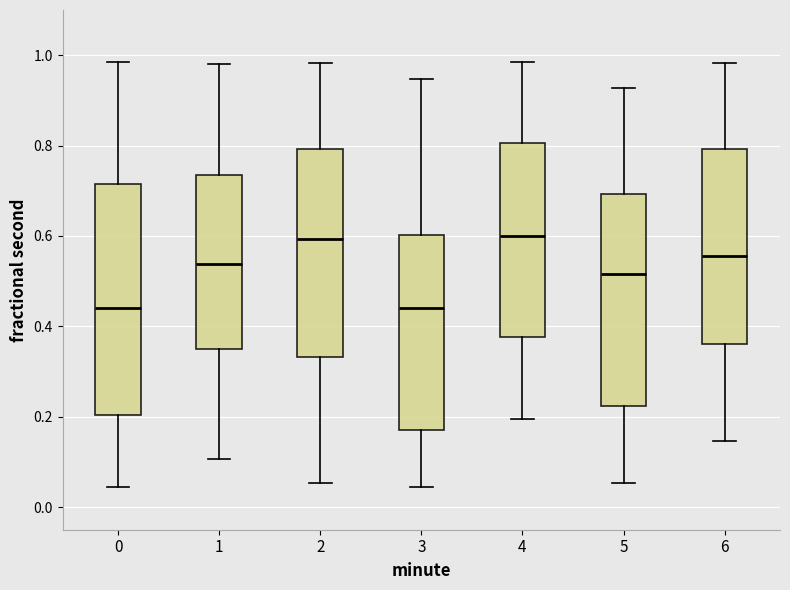

Reading left to right, transcribe this box plot: for each box, give where its median line is, the range the box spans, and where its two whiskers end, as read against the y-axis. The values are not printed on the chart, so give them approximately, as read against the axis.

0: median 0.44, box 0.20 to 0.72, whiskers 0.04 to 0.98
1: median 0.54, box 0.36 to 0.74, whiskers 0.10 to 0.98
2: median 0.60, box 0.34 to 0.80, whiskers 0.06 to 0.98
3: median 0.44, box 0.18 to 0.60, whiskers 0.04 to 0.94
4: median 0.60, box 0.38 to 0.80, whiskers 0.20 to 0.98
5: median 0.52, box 0.22 to 0.70, whiskers 0.06 to 0.92
6: median 0.56, box 0.36 to 0.80, whiskers 0.14 to 0.98